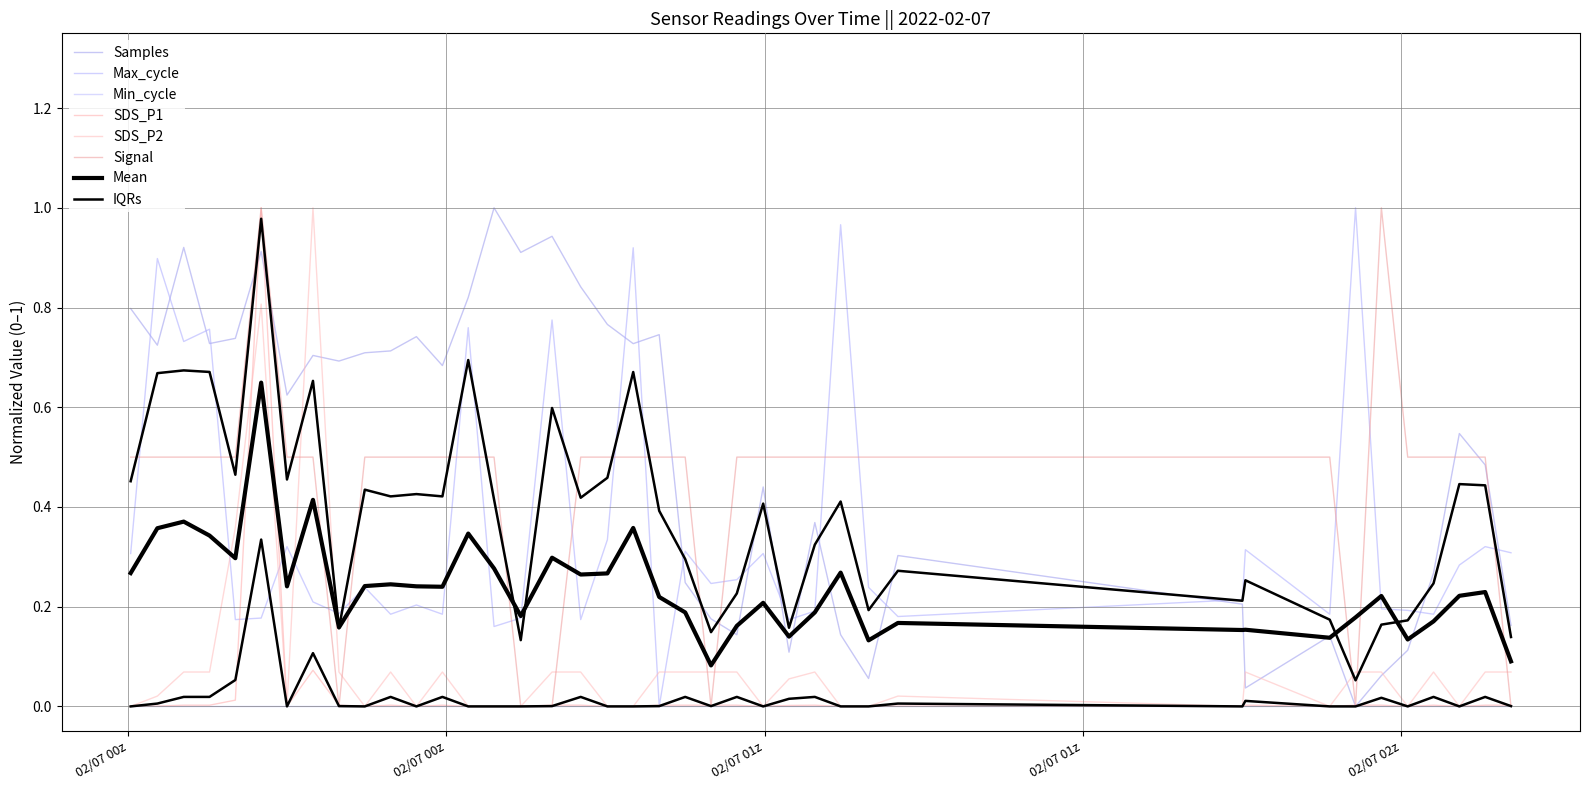

What is the label of the 9th point from the right?

2022/02/07 01:46:19